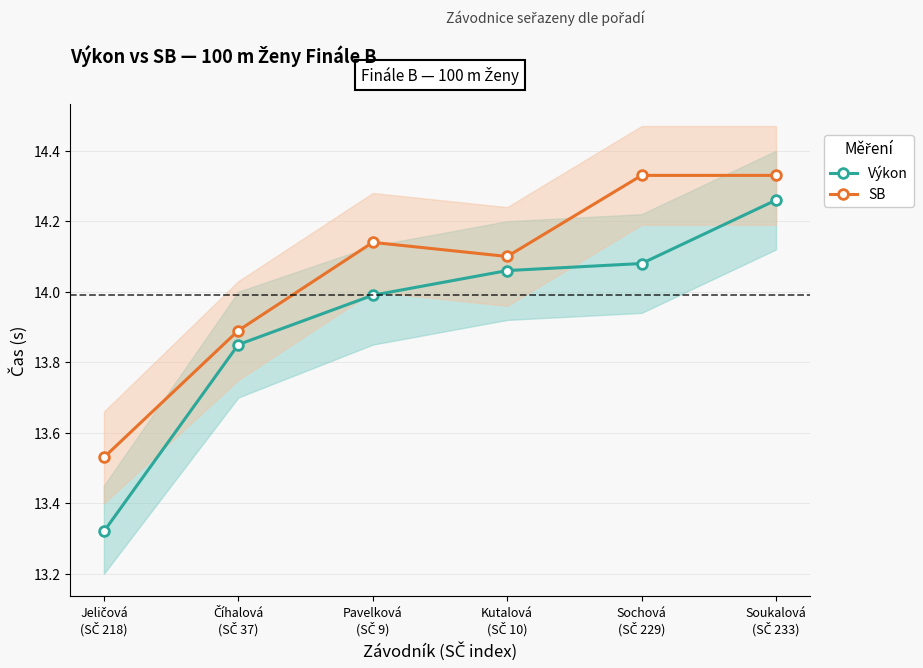

What is the difference between the Výkon values at Číhalová
(SČ 37) and Kutalová
(SČ 10)?

0.2